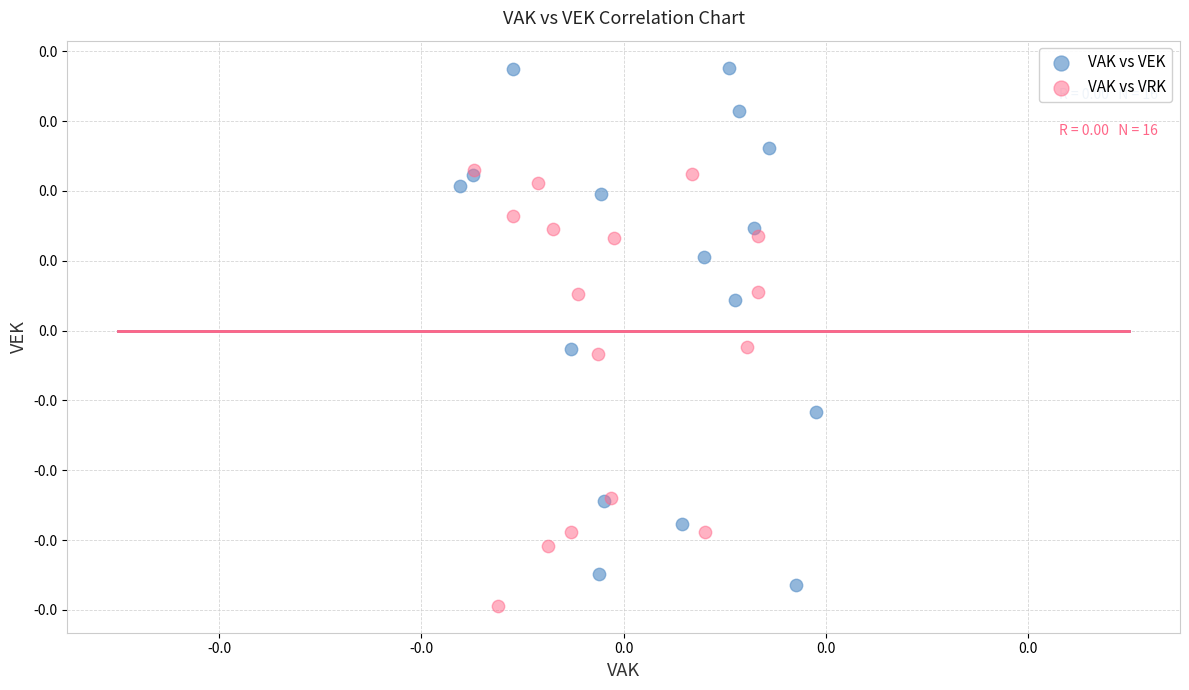

Which series contains the lowest Y value?

VAK vs VRK